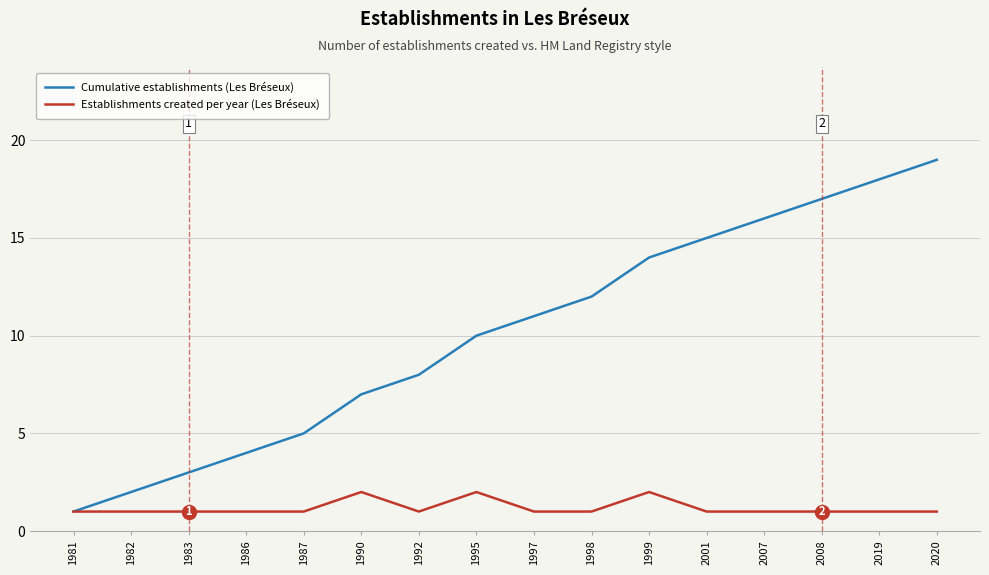

At 2007, list the series in order from smallest to largest.

Establishments created per year (Les Bréseux), Cumulative establishments (Les Bréseux)